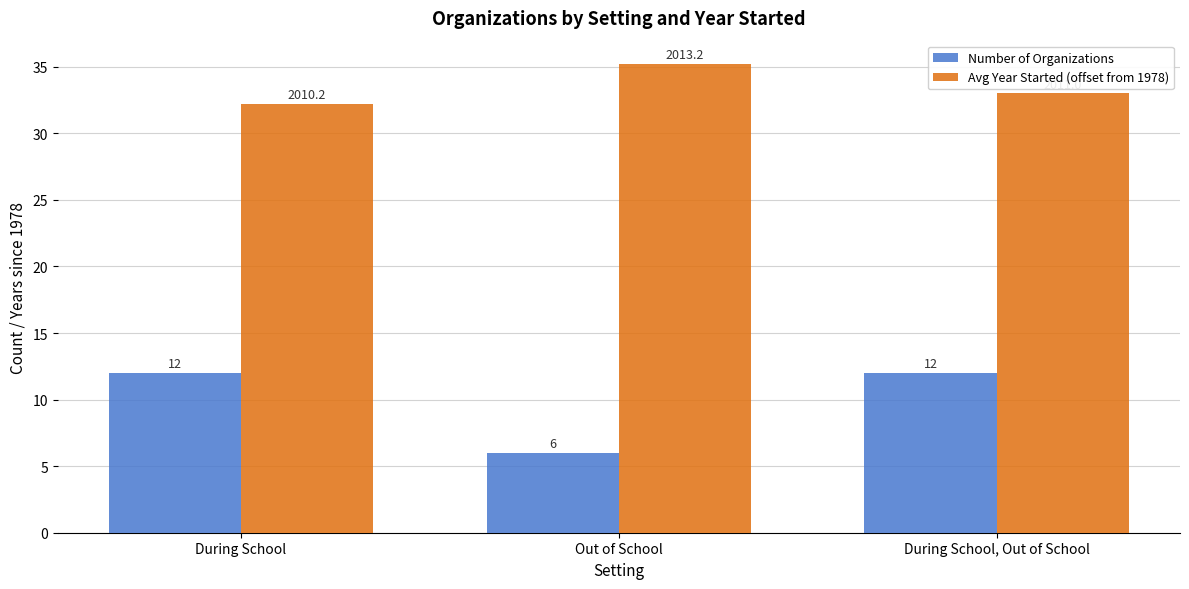

What position from the left is During School?

1